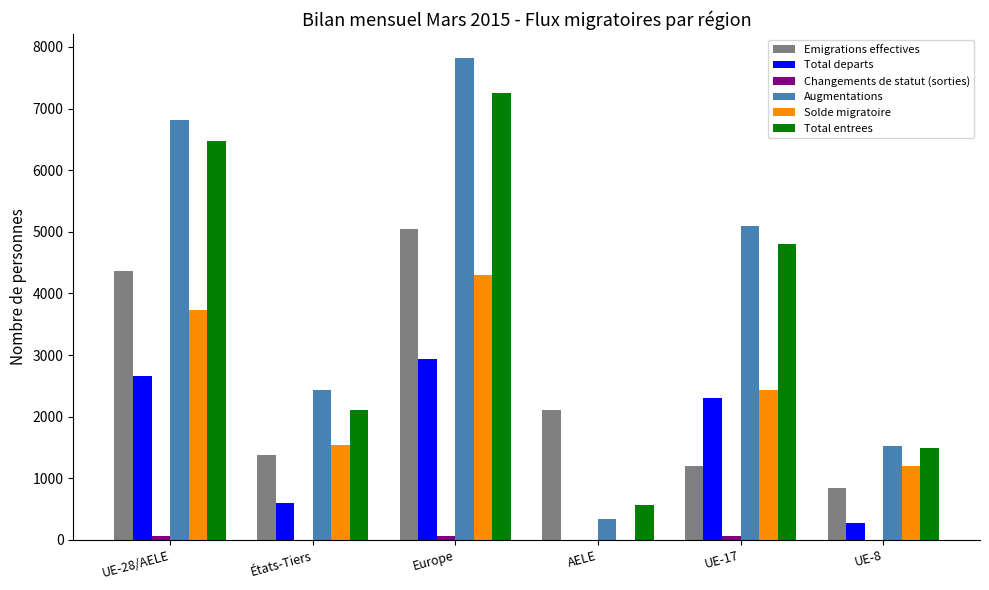

What is the difference between the Solde migratoire values at AELE and États-Tiers?

1547